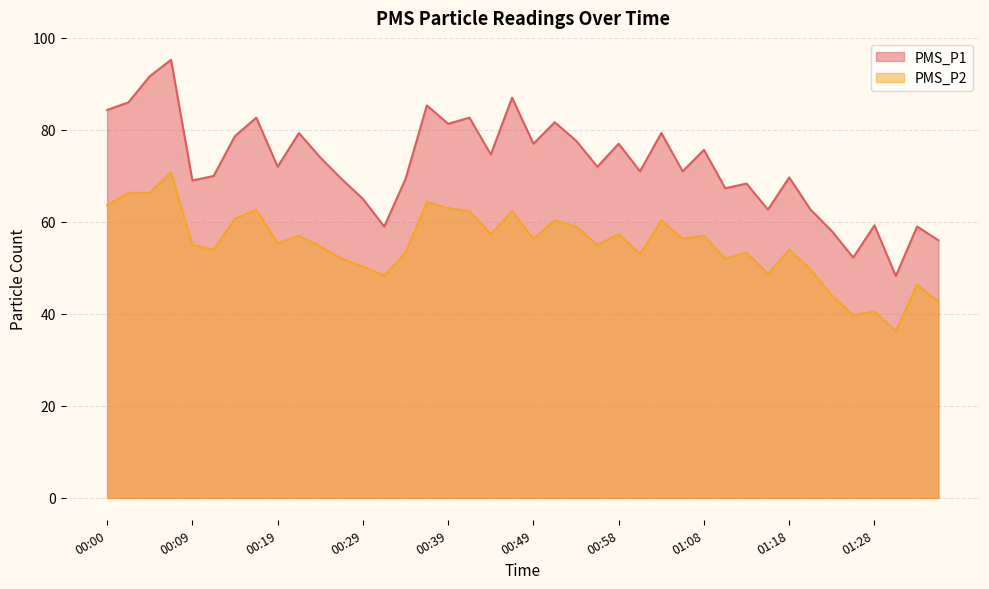

The value of PMS_P1 at 01:25 is 52.2. True or false?

True